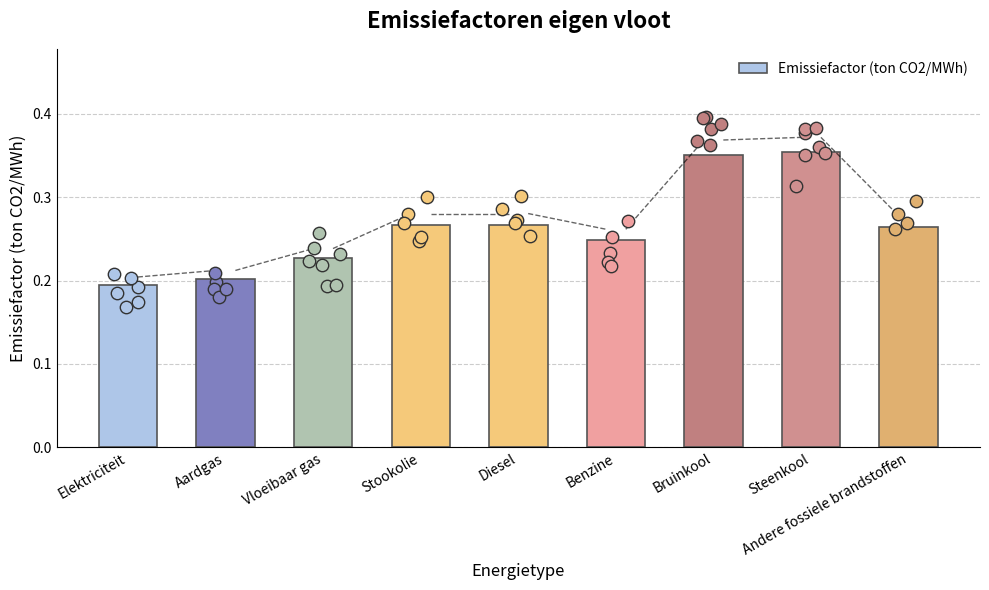

What is the change in value from Stookolie to Steenkool?

+0.1